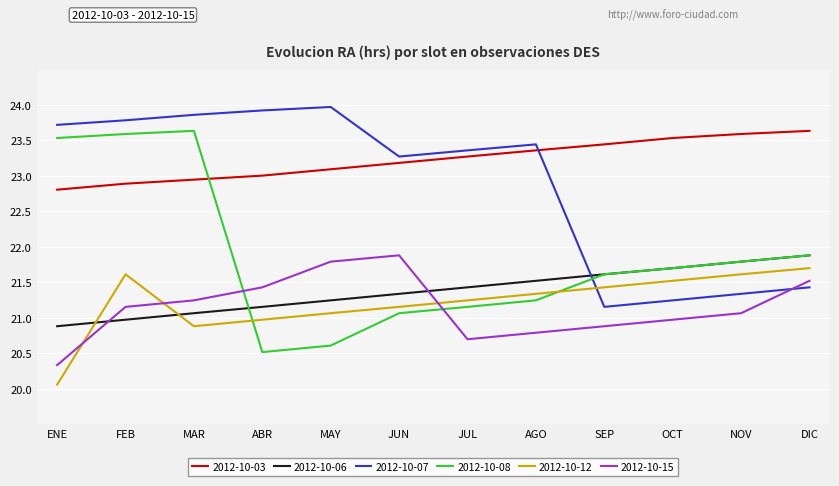

What is the sum of all 2012-10-15 values?

253.7